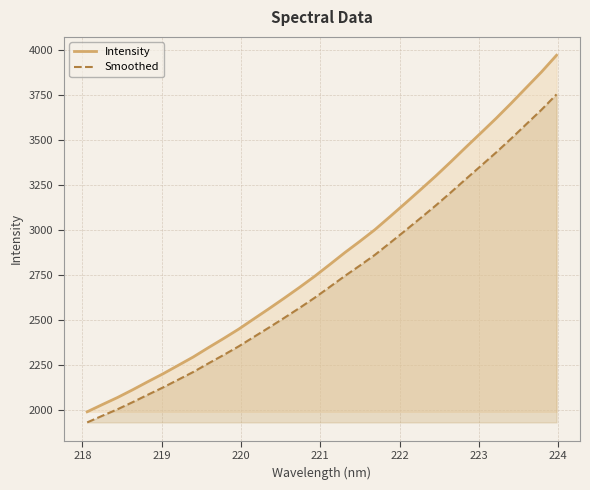

True or false: Smoothed and Intensity cross at least once.

False